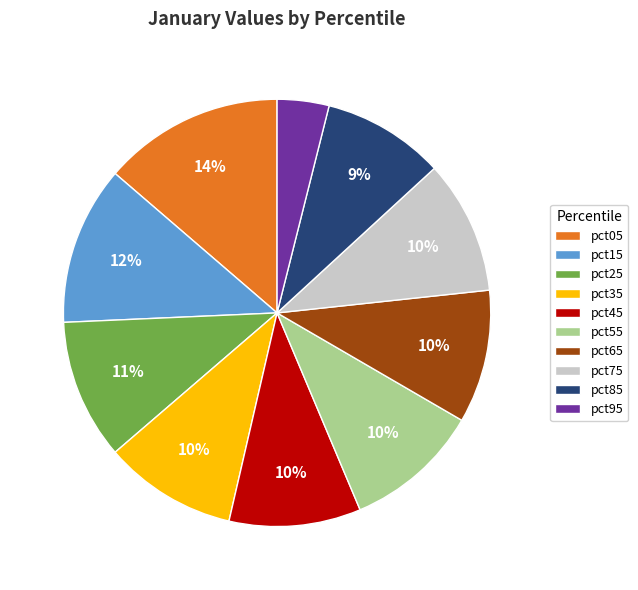

To the nearest percent, what is the difference between the pct25 and pct15 slice percentages?

1%